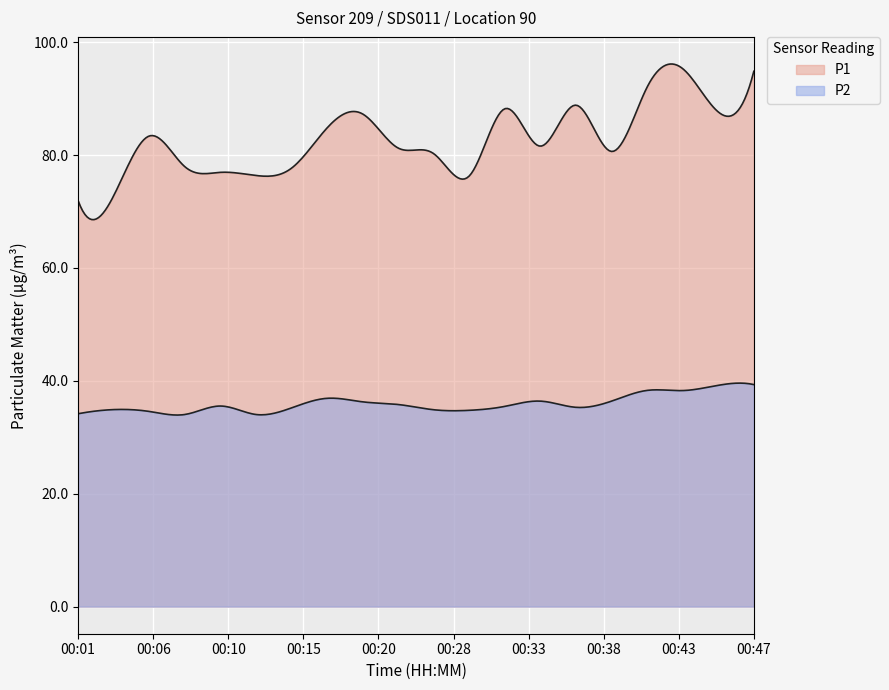

Reading left to right, transcribe all the data shown in this chart.

P1: 71.9	72.8	83.4	77.9	76.9	76.4	77.7	84.8	87.3	81.2	80.2	76.3	88.2	81.6	88.8	80.6	92.0	95.3	87.6	94.8
P2: 34.2	34.9	34.6	34.0	35.5	34.0	35.2	36.9	36.3	35.8	34.9	34.8	35.5	36.4	35.3	36.4	38.3	38.3	39.2	39.3